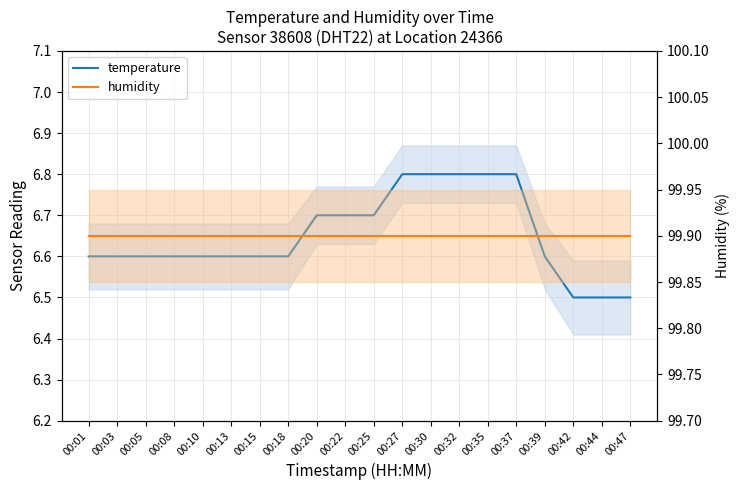

Reading left to right, list all the values displayed in this chart.

temperature: 6.6	6.6	6.6	6.6	6.6	6.6	6.6	6.6	6.7	6.7	6.7	6.8	6.8	6.8	6.8	6.8	6.6	6.5	6.5	6.5
humidity: 99.9	99.9	99.9	99.9	99.9	99.9	99.9	99.9	99.9	99.9	99.9	99.9	99.9	99.9	99.9	99.9	99.9	99.9	99.9	99.9